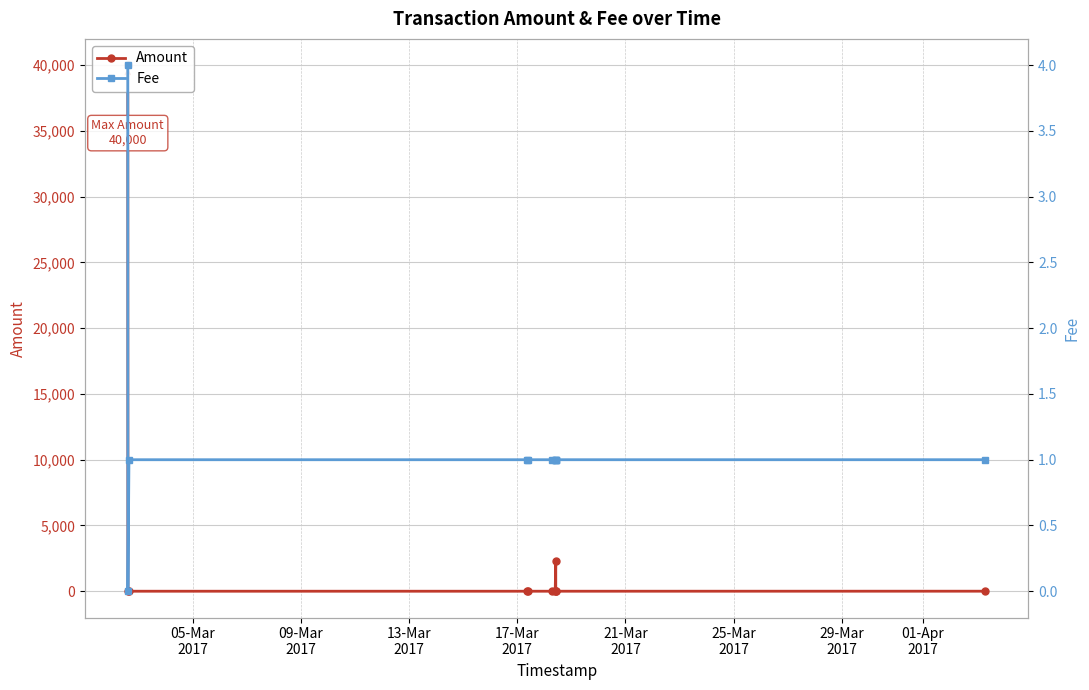

In Amount, how many points are lower than both neighbors (excluding endpoints)?

1